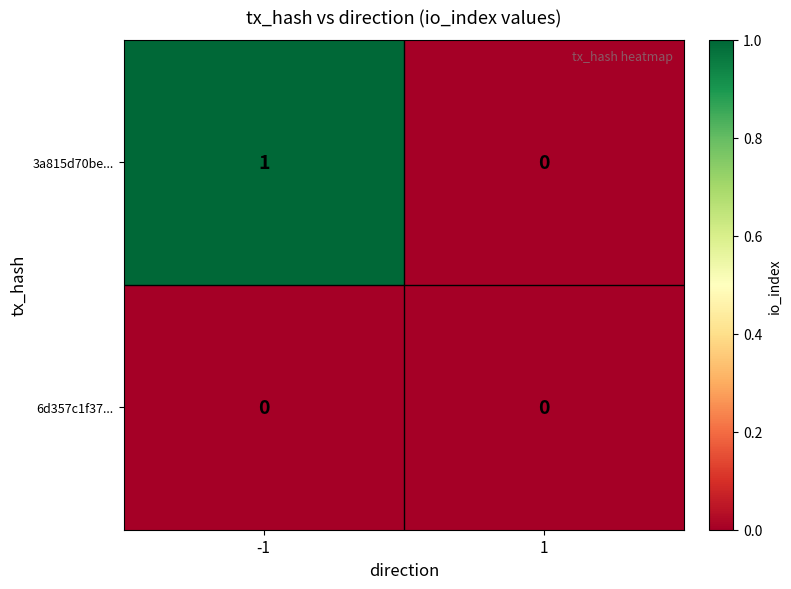

Reading right to left, transcribe all the data shown in this chart.

3a815d70be...: 0	1
6d357c1f37...: 0	0